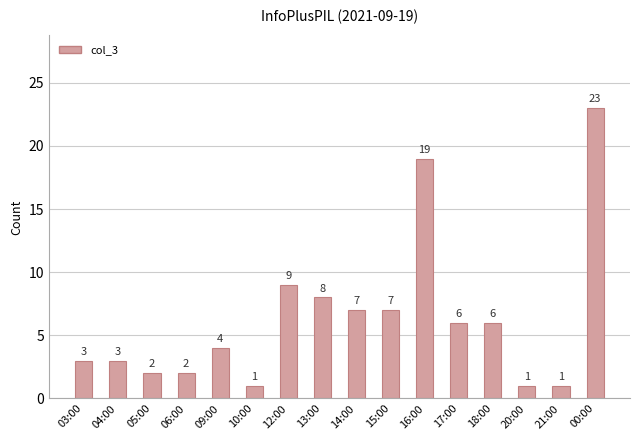

What is the sum of the values at 16:00 and 04:00?

22